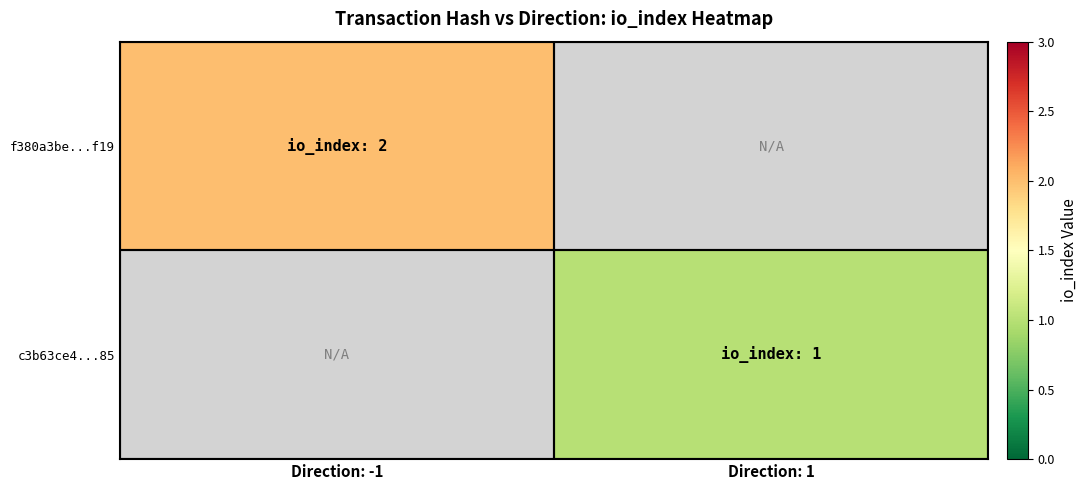

Read the c3b63ce4...85 value at Direction: 1.

1.0